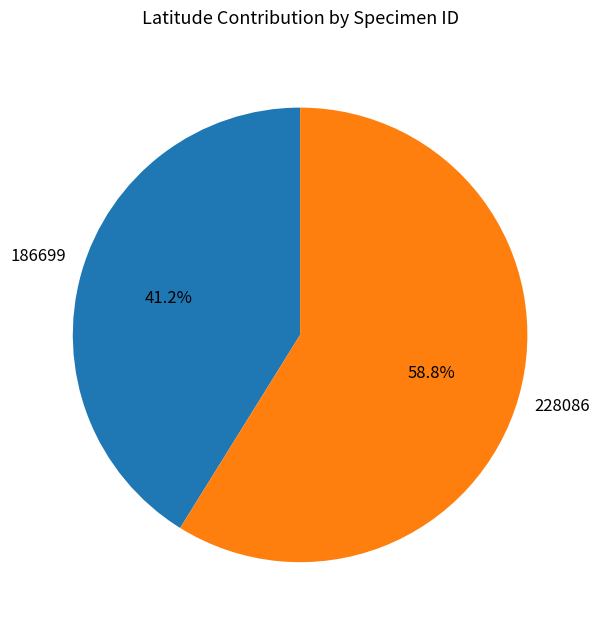

True or false: 186699 accounts for 41% of the total.

True